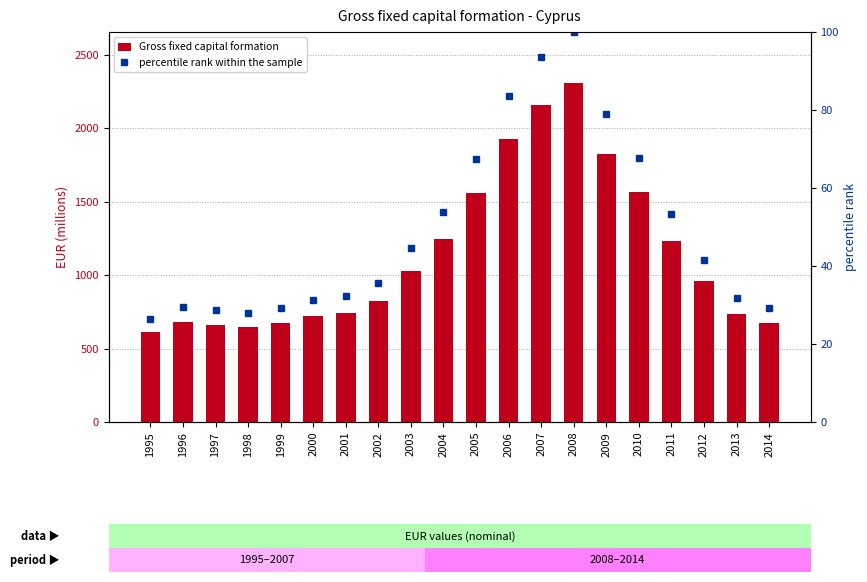

The percentile rank within the sample series shows 53.2 at 2011. True or false?

True